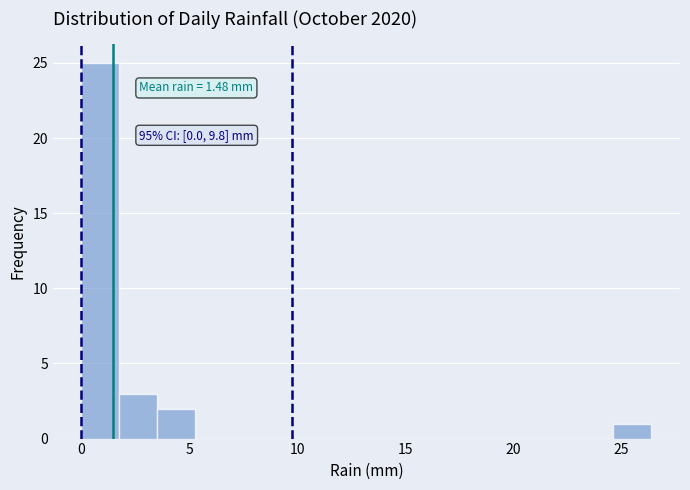

Around what value on the x-axis is the tallest bar? Give the approximate position of its centre, as read against the axis.

1.0